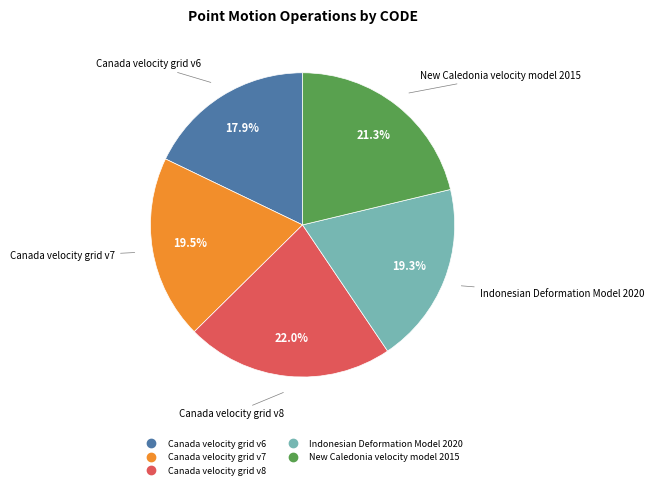

Approximately how many times larger is the value at Canada velocity grid v7 compared to Canada velocity grid v8?

0.9